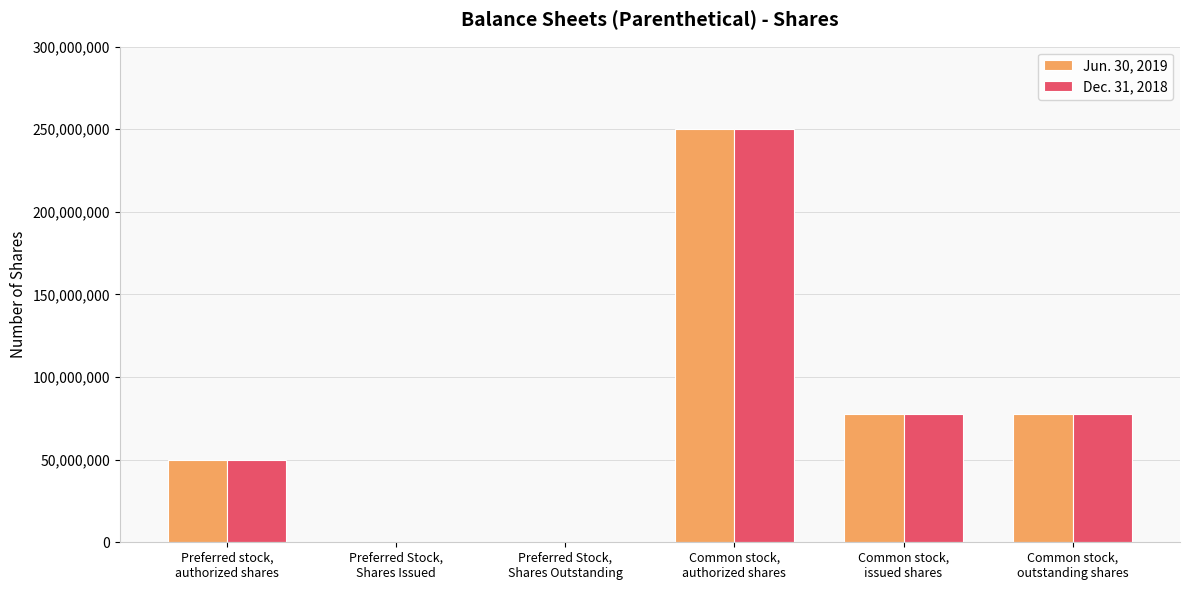

Count the number of data series in this chart.

2